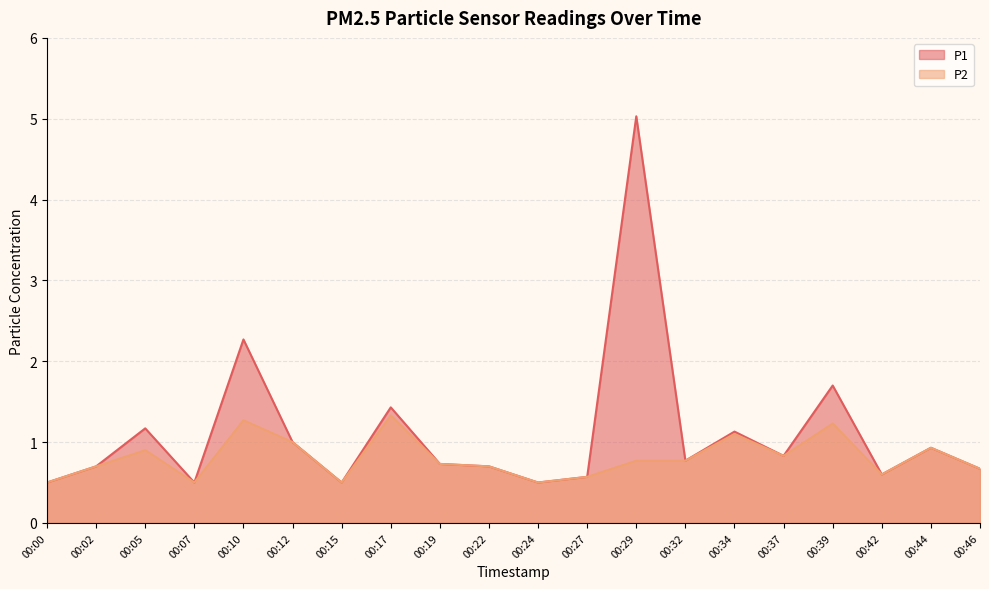

What is the difference between the P1 values at 00:32 and 00:46?

0.1